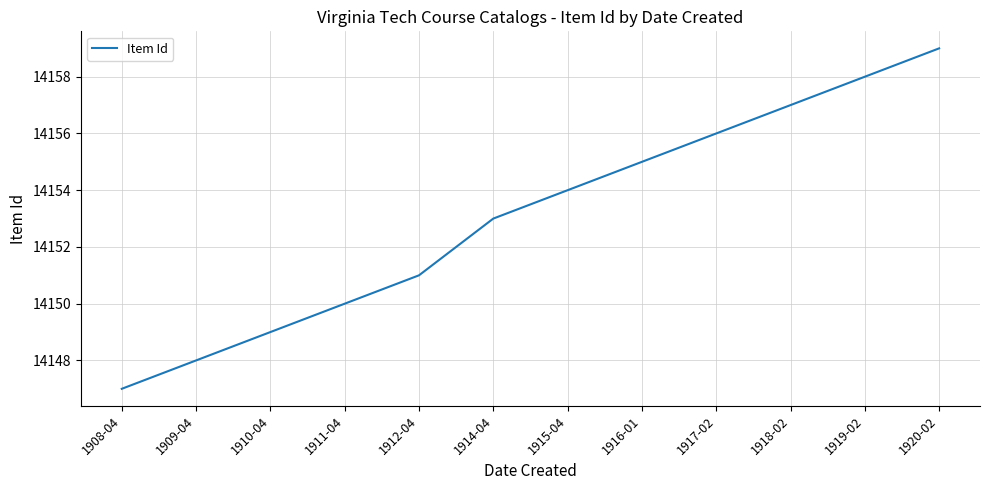

Rank the categories by value from lowest to highest.

1908-04, 1909-04, 1910-04, 1911-04, 1912-04, 1914-04, 1915-04, 1916-01, 1917-02, 1918-02, 1919-02, 1920-02